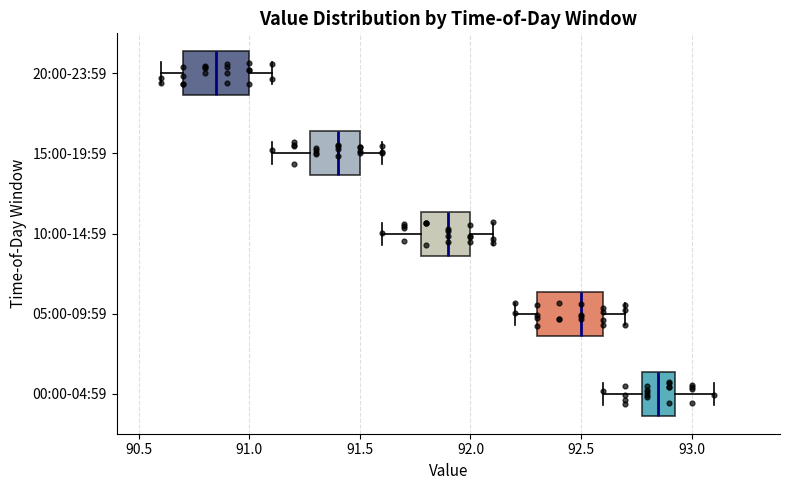

Reading bottom to top, read every box against the x-axis: the position of its median line, the range the box covers, and the ends of its whiskers. The values are not printed on the chart, so give them approximately, as read against the axis.

00:00-04:59: median 92.85, box 92.80 to 92.95, whiskers 92.60 to 93.10
05:00-09:59: median 92.50, box 92.30 to 92.60, whiskers 92.20 to 92.70
10:00-14:59: median 91.90, box 91.80 to 92.00, whiskers 91.60 to 92.10
15:00-19:59: median 91.40, box 91.30 to 91.50, whiskers 91.10 to 91.60
20:00-23:59: median 90.85, box 90.70 to 91.00, whiskers 90.60 to 91.10